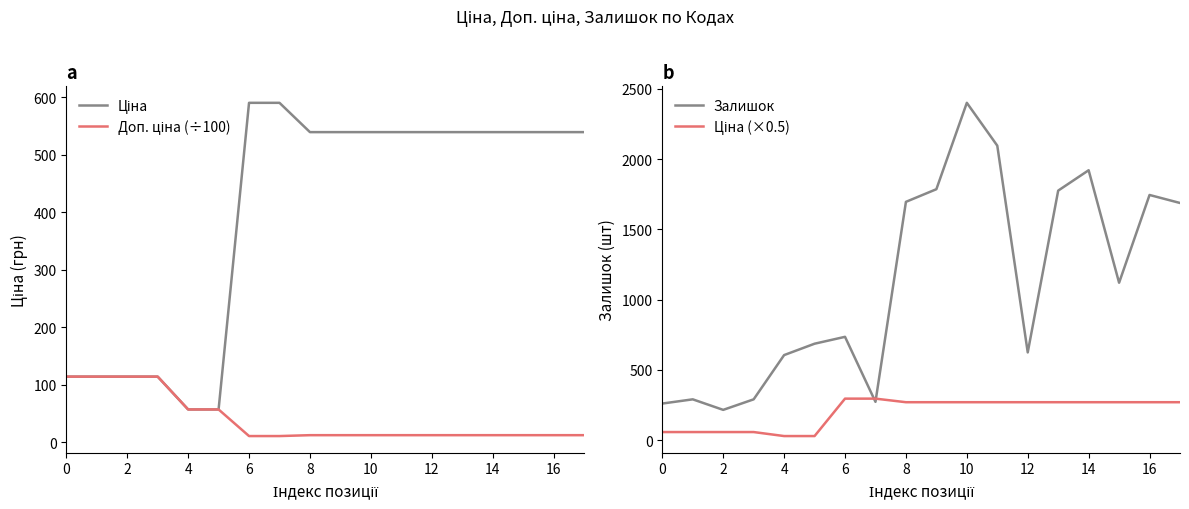

True or false: Доп. ціна (÷100) and Ціна cross at least once.

False